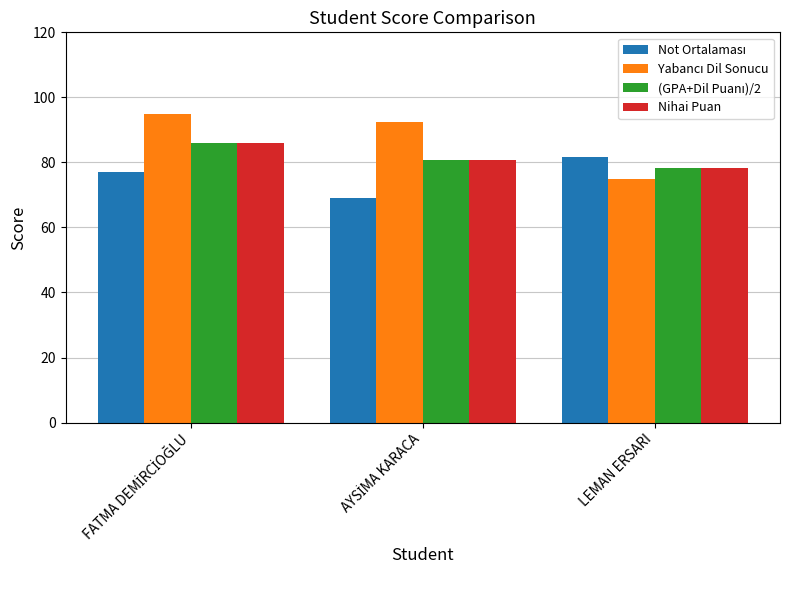

What is the average value of the Nihai Puan series?

81.7